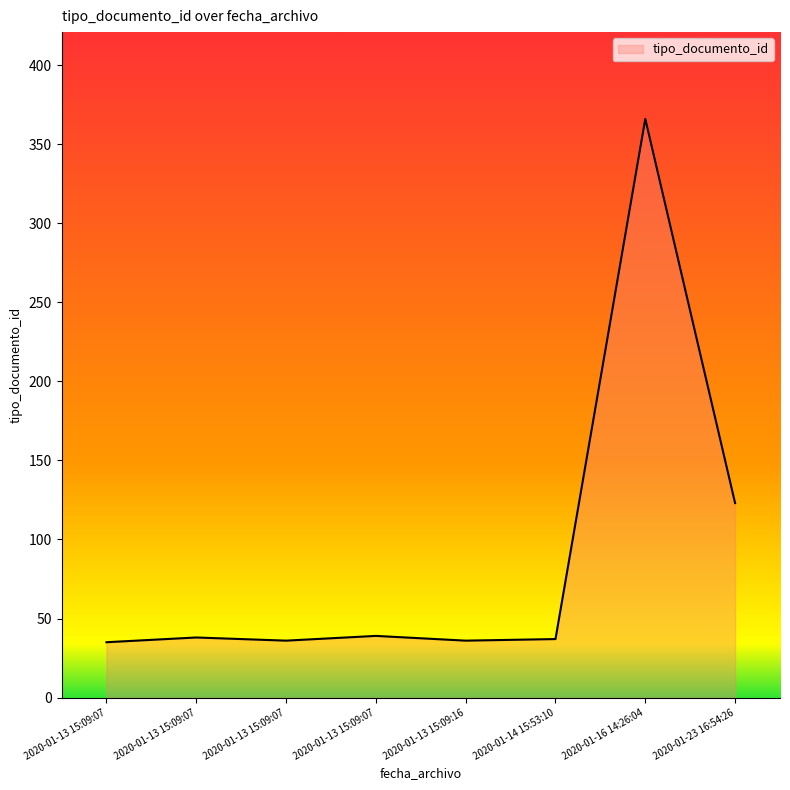

Which has a higher value, 2020-01-13 15:09:07 or 2020-01-16 14:26:04?

2020-01-16 14:26:04